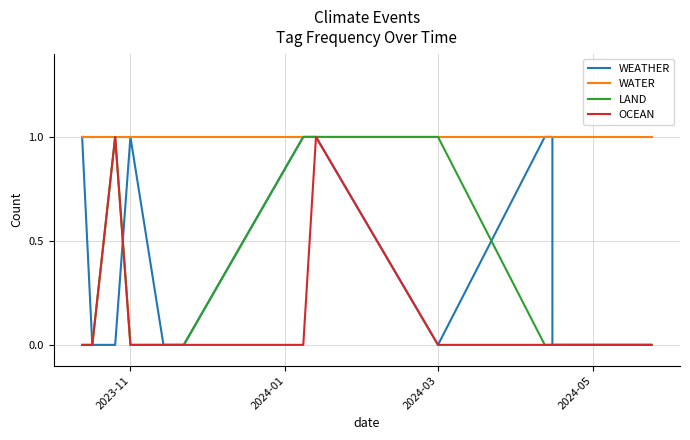

Is the value of LAND at 2024-01 greater than the value of WEATHER at 12?

No